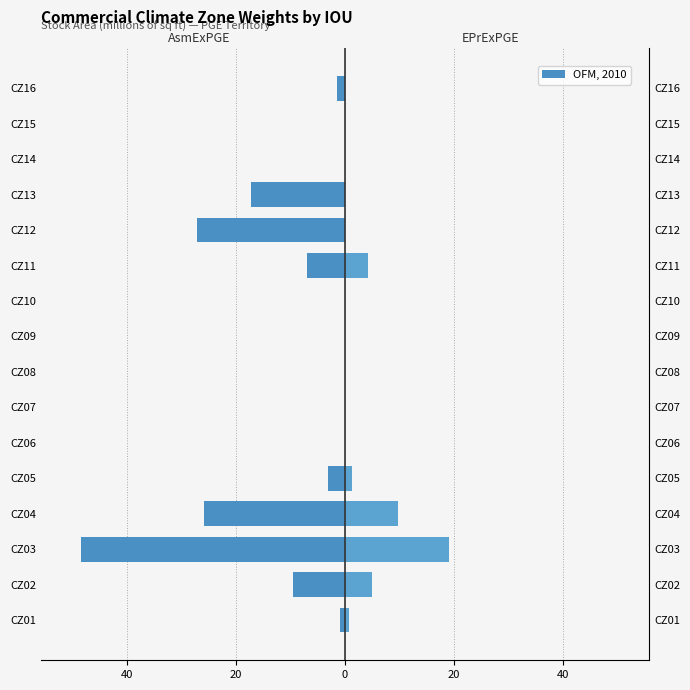

How many categories are shown in the chart?

16